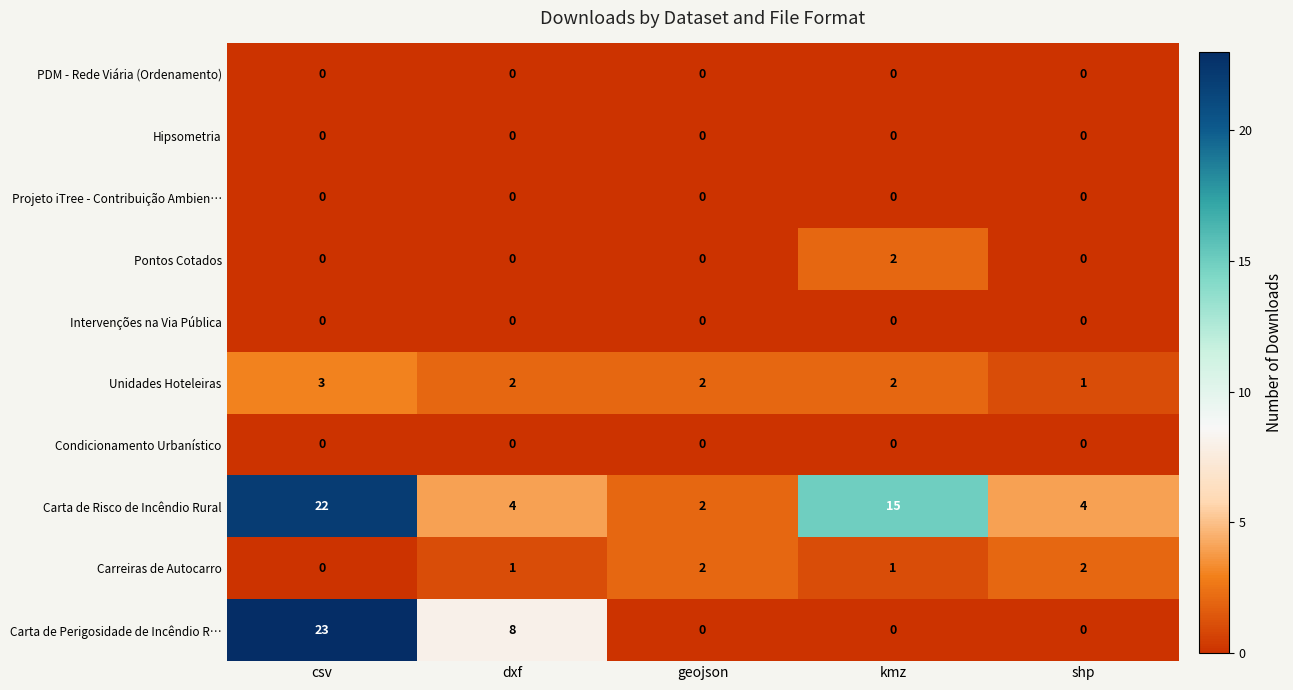

At which label does Carta de Risco de Incêndio Rural reach its minimum?

geojson